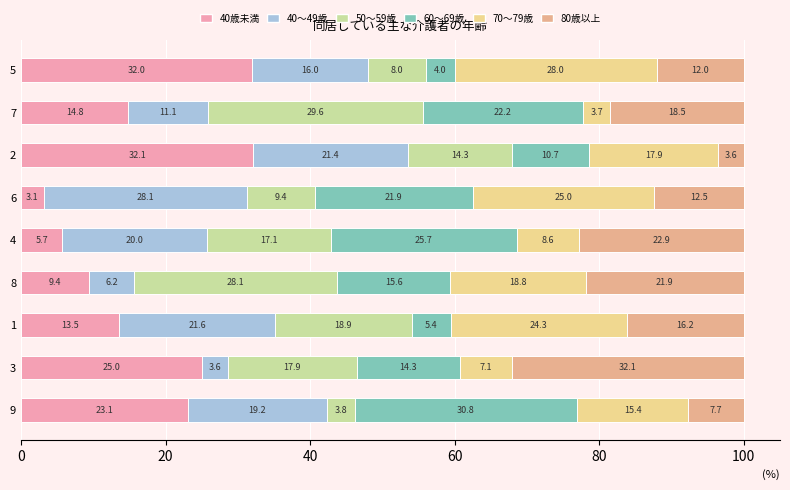

Rank the categories by 40歳未満 value from highest to lowest.

2, 5, 3, 9, 7, 1, 8, 4, 6